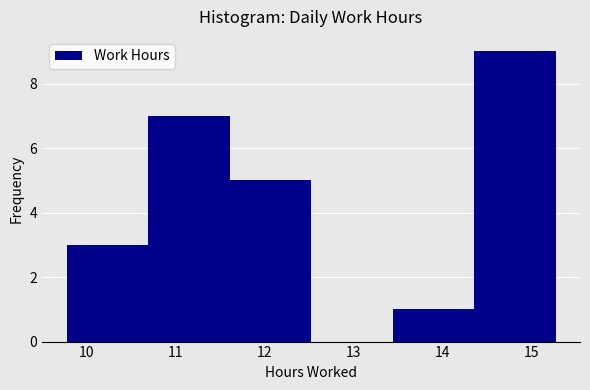

What is the height of the bar covering 10.7 to 11.6 on the x-axis? Neither the bar edges nor the heights are printed on the chart, so give them approximately, as read against the axes.

7